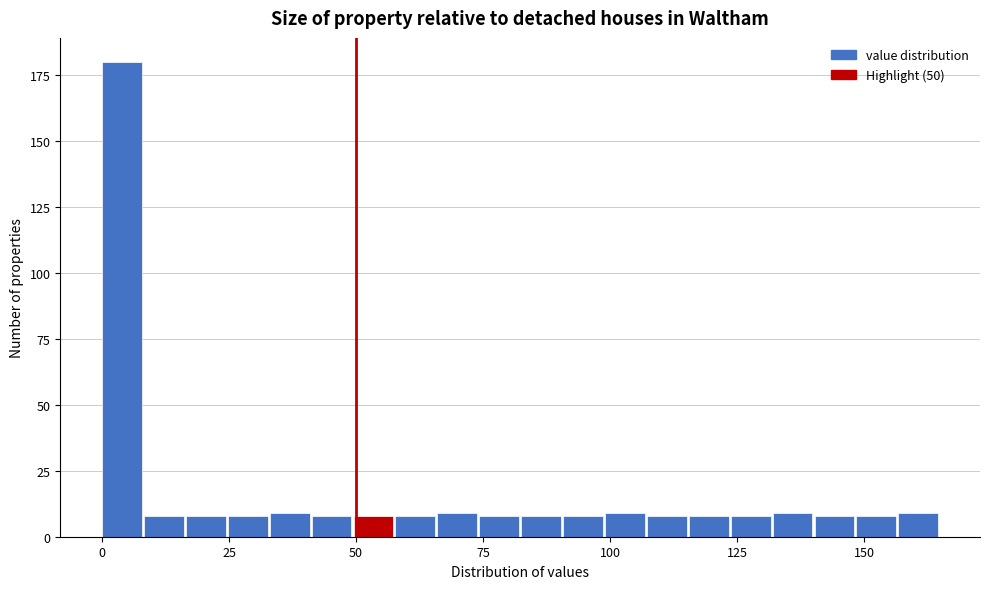

Around what value on the x-axis is the tallest bar? Give the approximate position of its centre, as read against the axis.

5